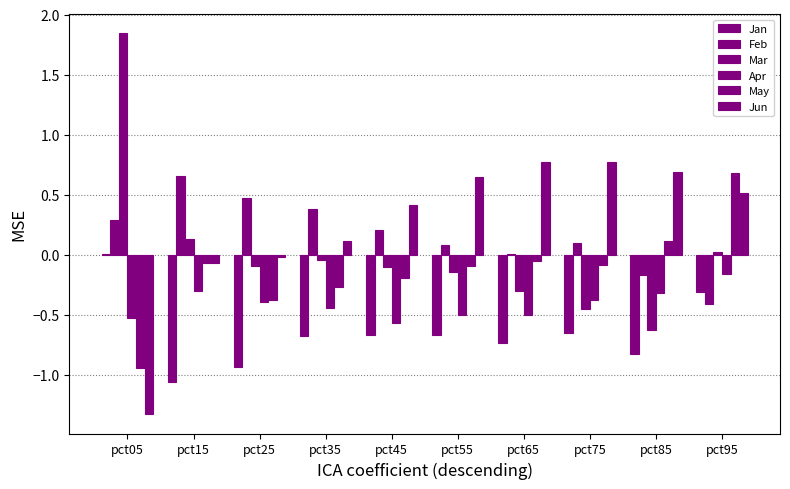

What is the sum of all Jan values?

-6.5